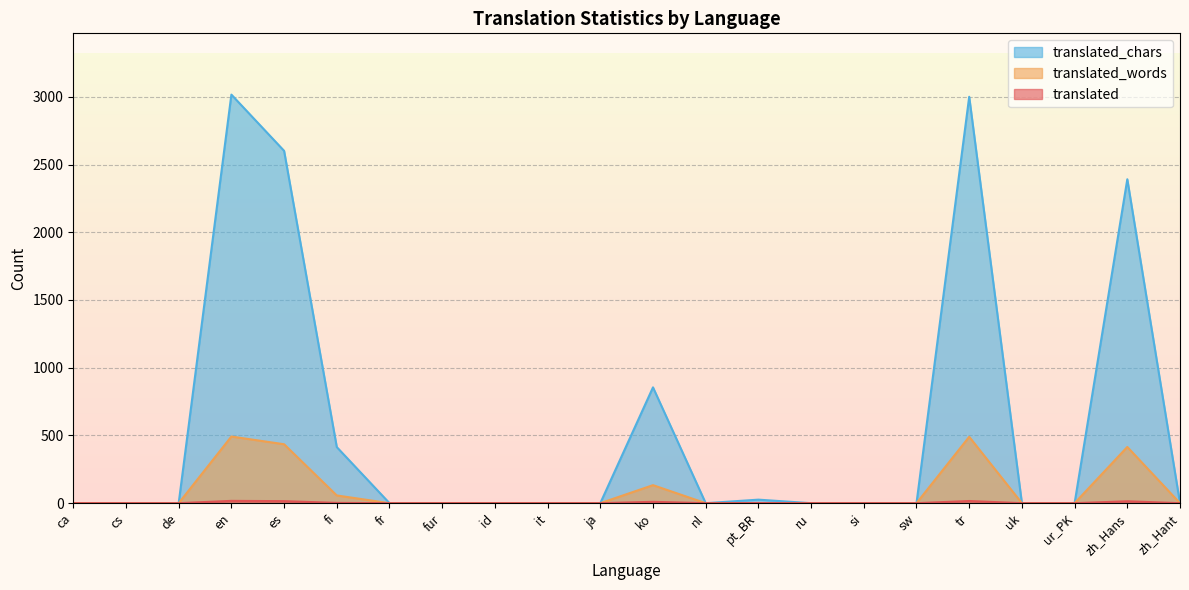

What is the difference between the second highest and second lowest values in the translated_words series?

490